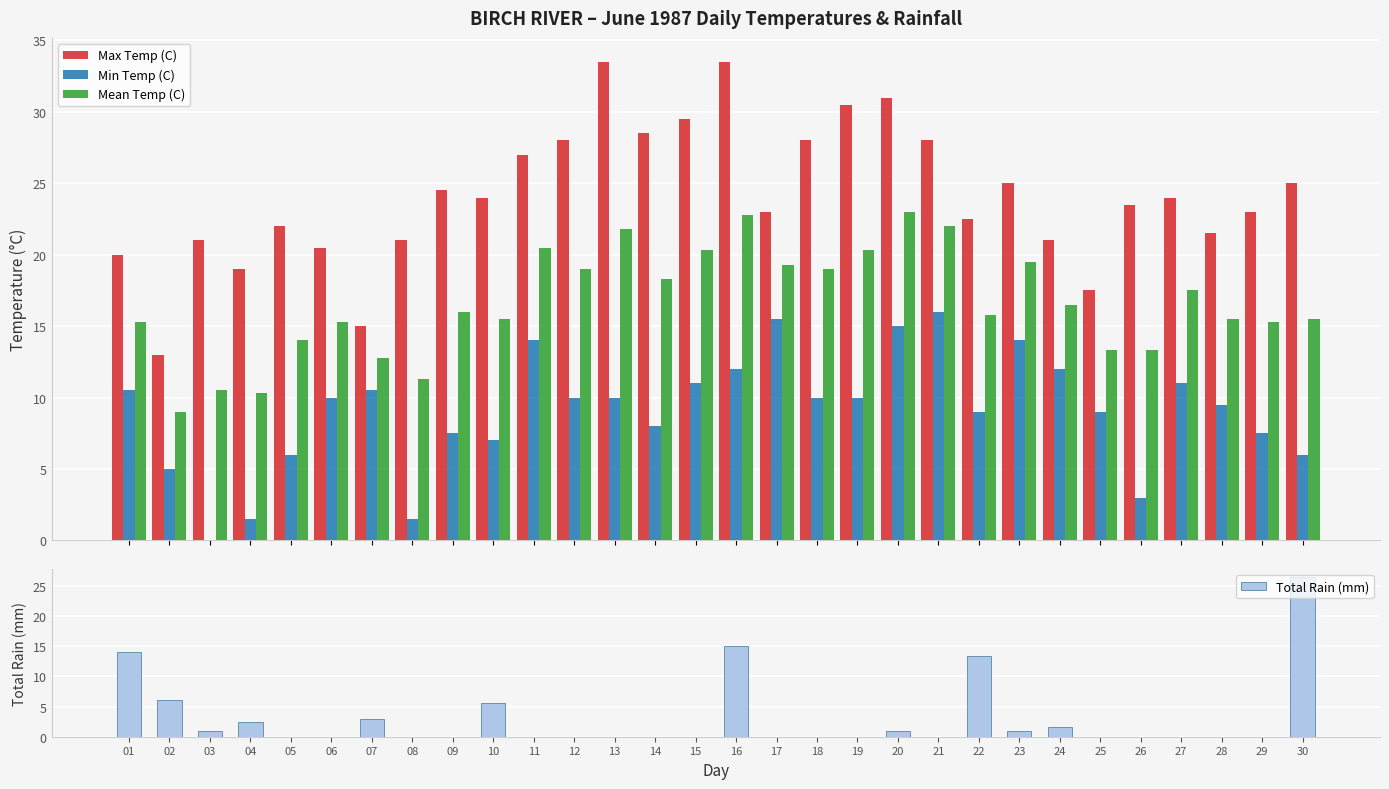

At which label is Min Temp (C) closest to 8?

14